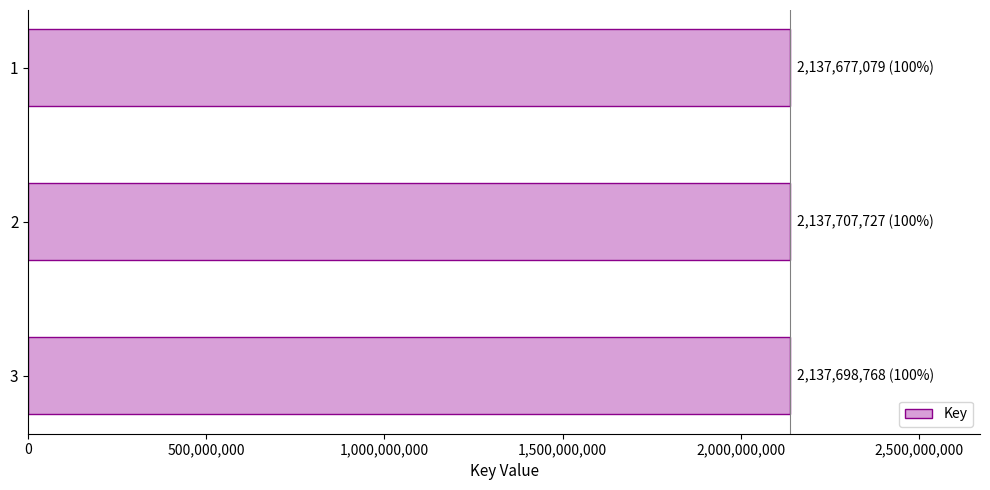

What is the average value?

2137694525